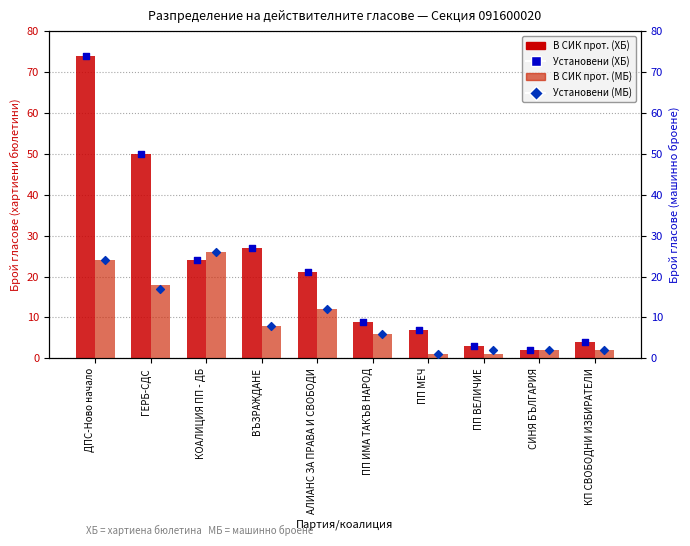

What is the total value across all series at ПП ИМА ТАКЪВ НАРОД?

30